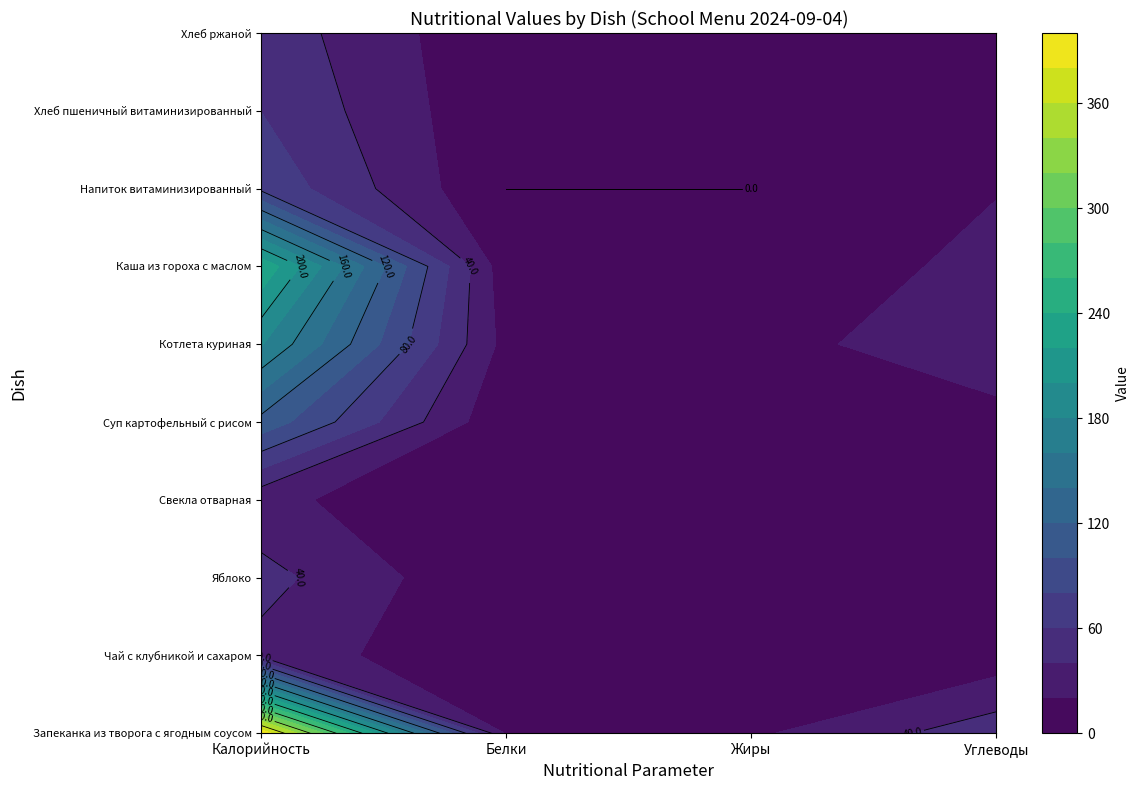

Where is Каша из гороха с маслом nearest to the value 121?

Углеводы